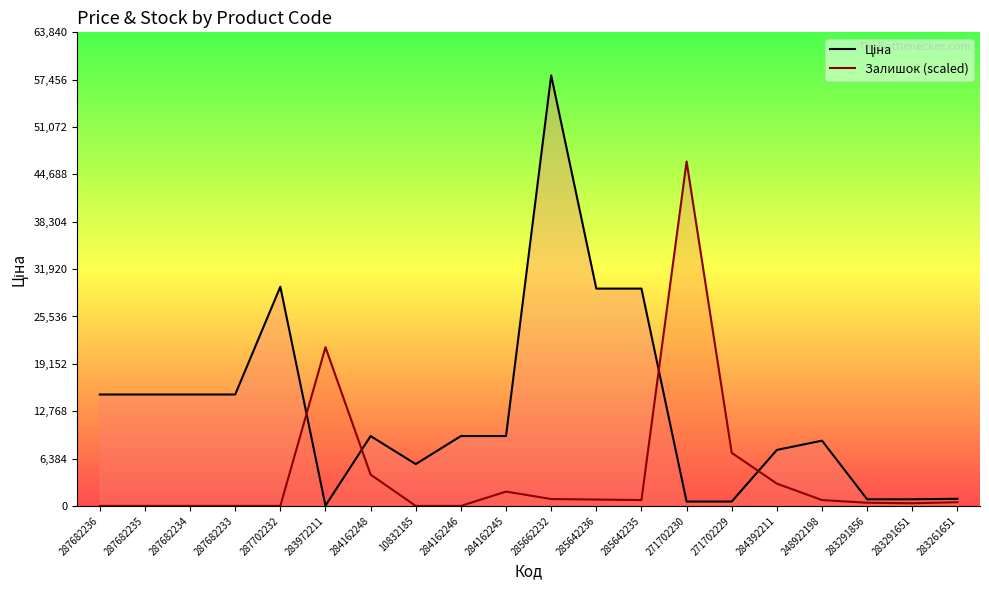

What are all the series names shown in the legend?

Ціна, Залишок (scaled)